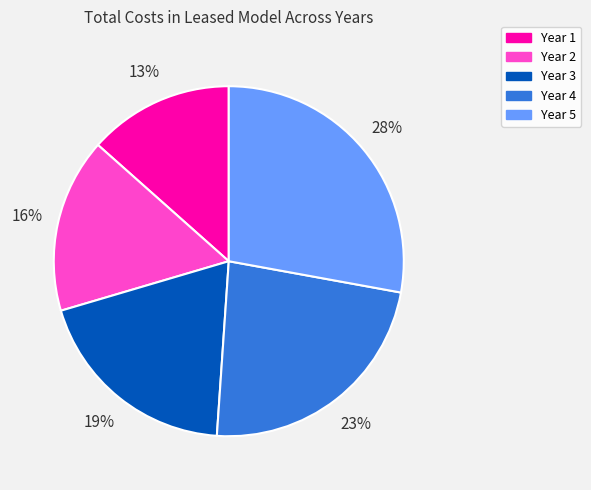

What is the largest slice in the pie chart?

Year 5